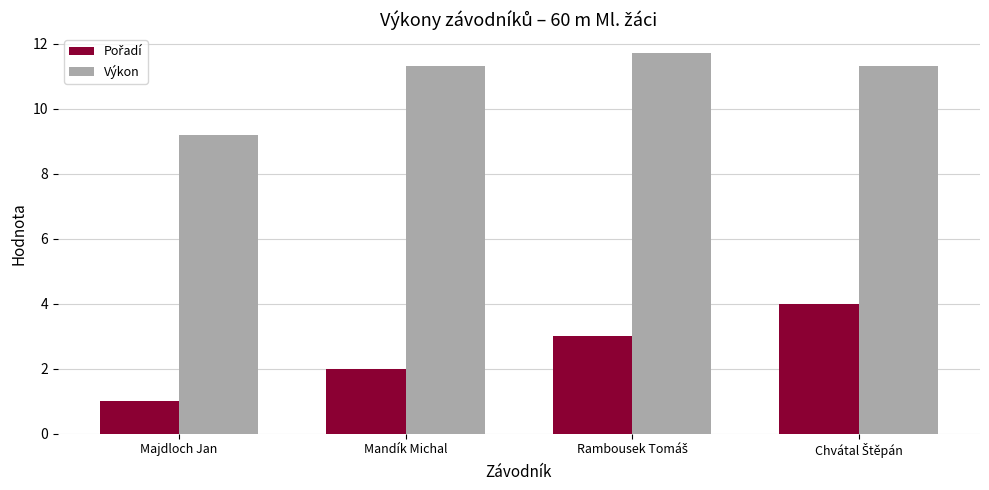

Count the Výkon values in the range 11 to 12.

3